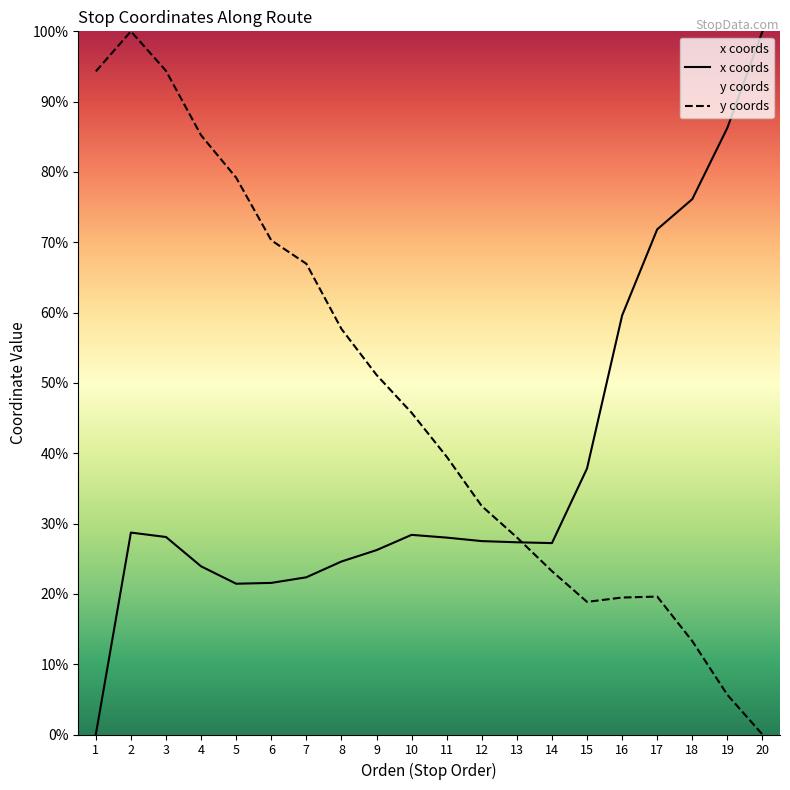

Reading left to right, what are all the values shown in this chart?

x_coords: 0.0	28.7	28.1	23.9	21.4	21.6	22.4	24.6	26.2	28.4	28.0	27.5	27.3	27.2	37.8	59.6	71.8	76.1	86.3	100.0
y_coords: 94.3	100.0	94.4	85.2	79.2	70.3	66.9	57.7	51.1	45.8	39.5	32.5	28.0	23.2	18.9	19.5	19.6	13.3	5.6	0.0